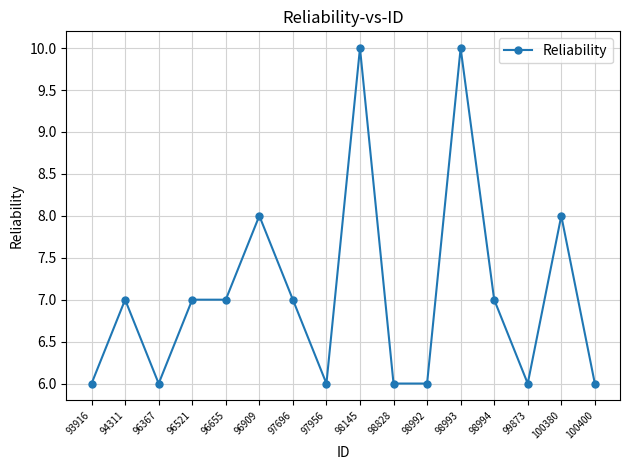

What is the difference between the maximum and second lowest values?

4